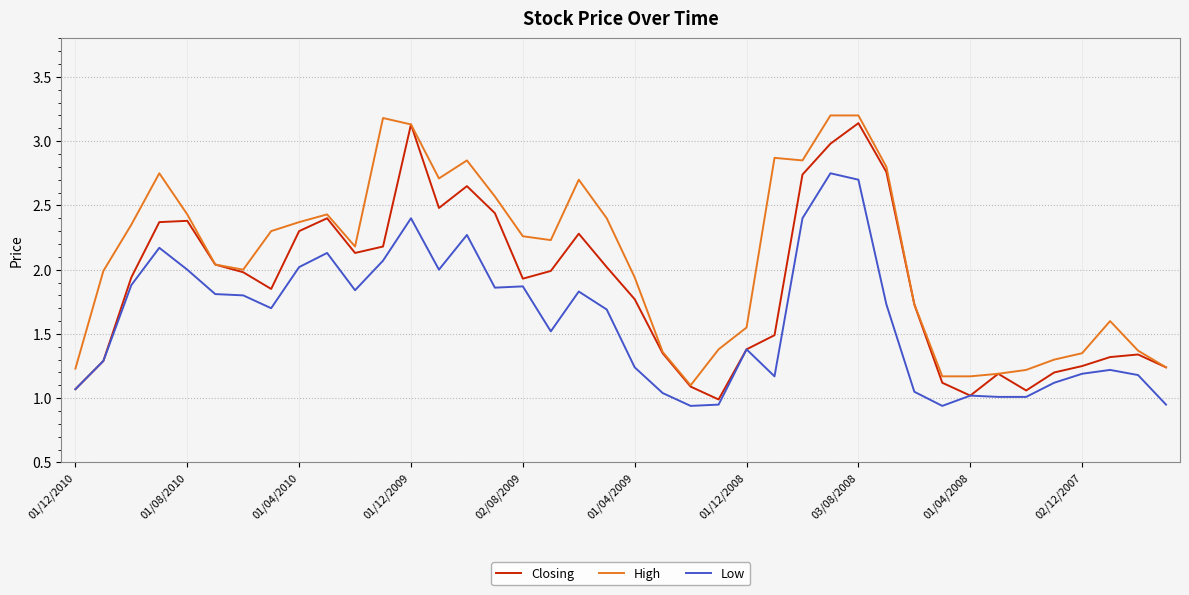

What are all the series names shown in the legend?

Closing, High, Low